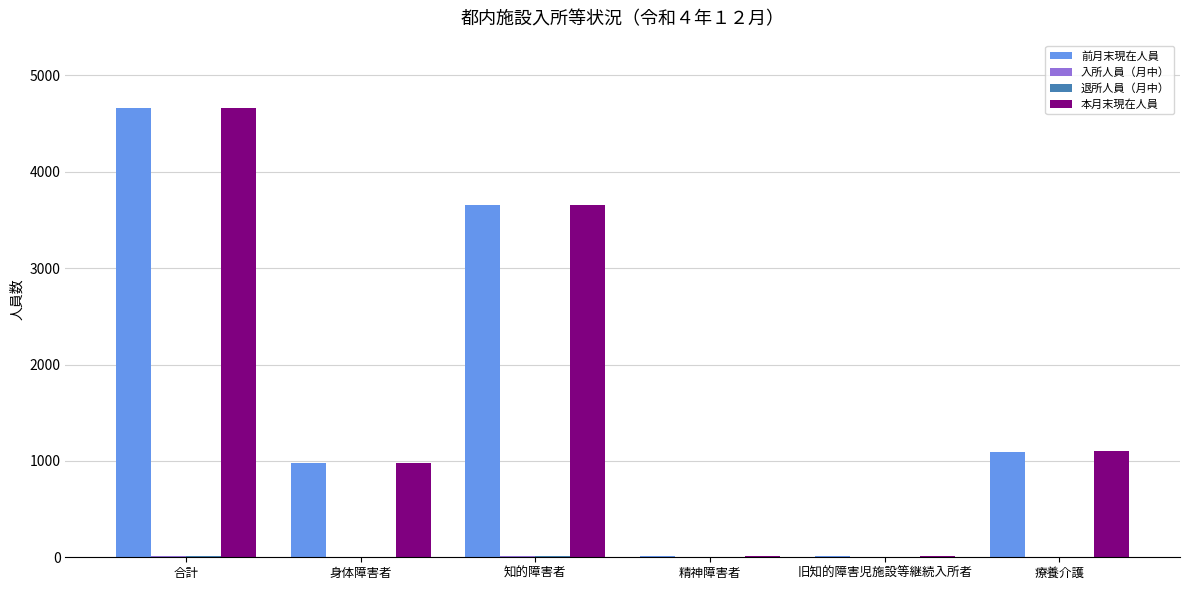

Is it true that 本月末現在人員 equals 1899 at 療養介護?

False